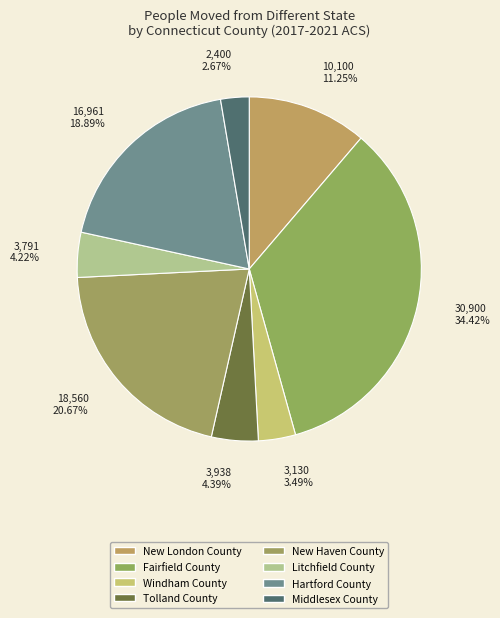

Is it true that New Haven County is 11% of the pie?

False